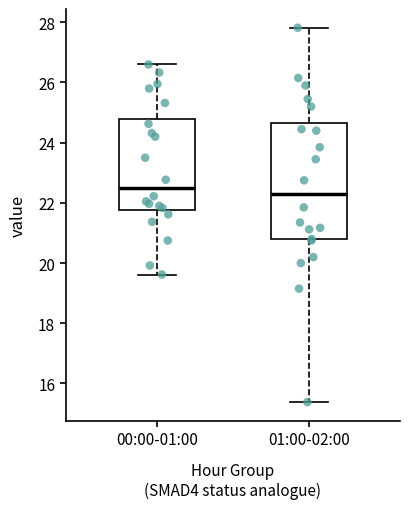

Reading left to right, read every box against the y-axis: the position of its median line, the range the box covers, and the ends of its whiskers. The values are not printed on the chart, so give them approximately, as read against the axis.

00:00-01:00: median 22.4, box 21.8 to 24.8, whiskers 19.6 to 26.6
01:00-02:00: median 22.4, box 20.8 to 24.6, whiskers 15.4 to 27.8